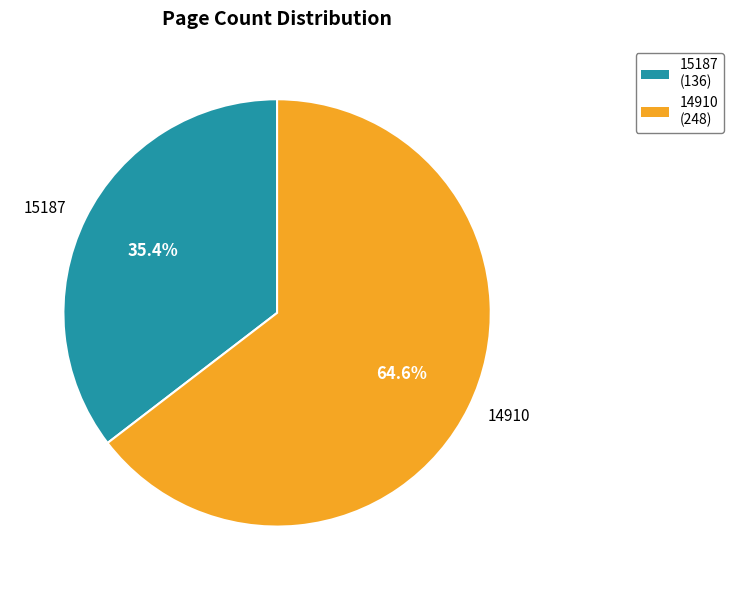

What is the largest slice in the pie chart?

14910